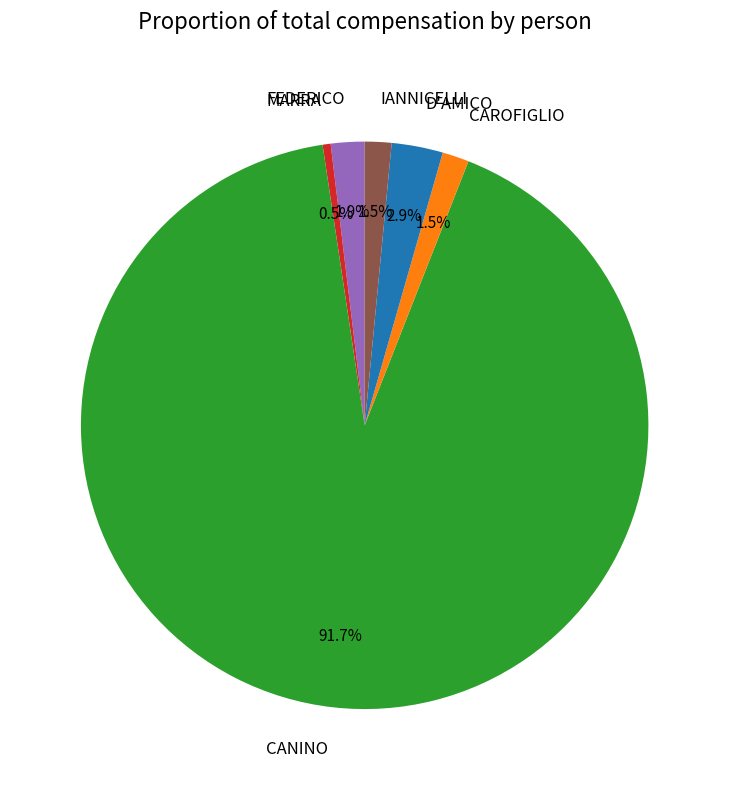

Which category has the biggest portion of the pie?

CANINO